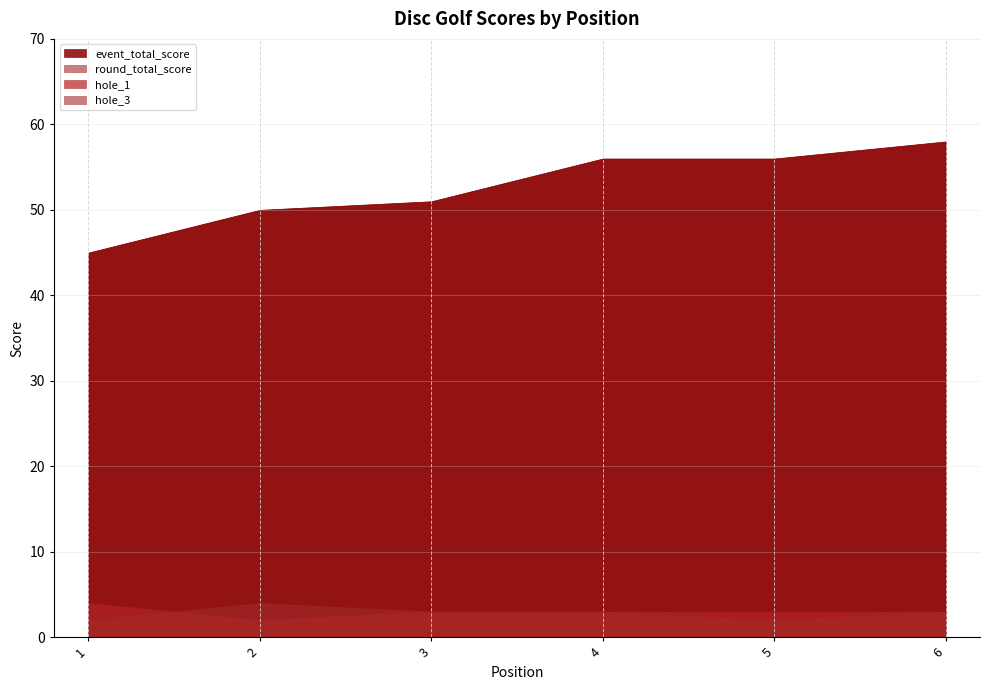

True or false: event_total_score has a value of 58 at 6.

True